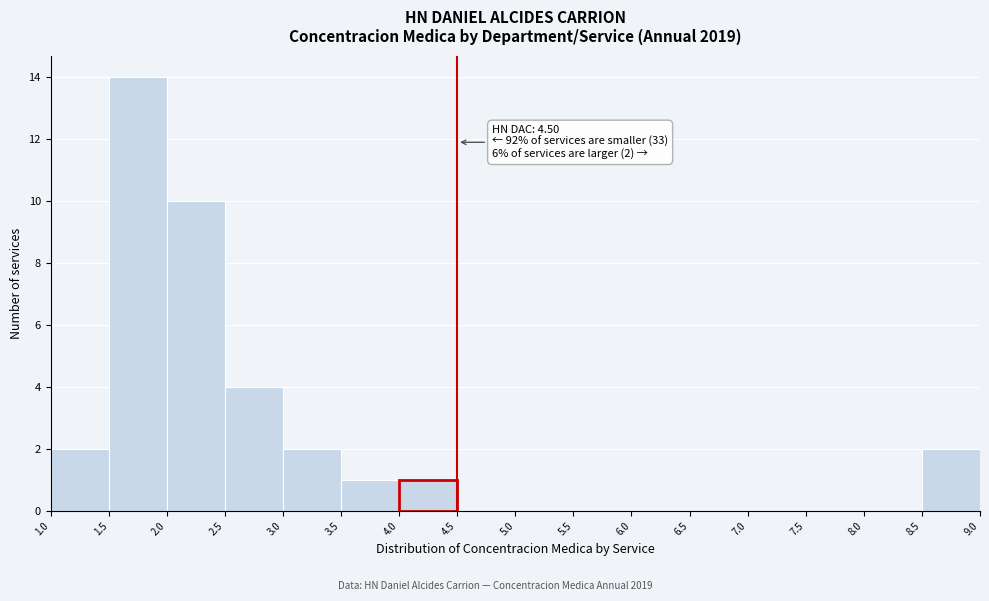

Which range on the x-axis has the tallest bar?

1.5 to 2.0